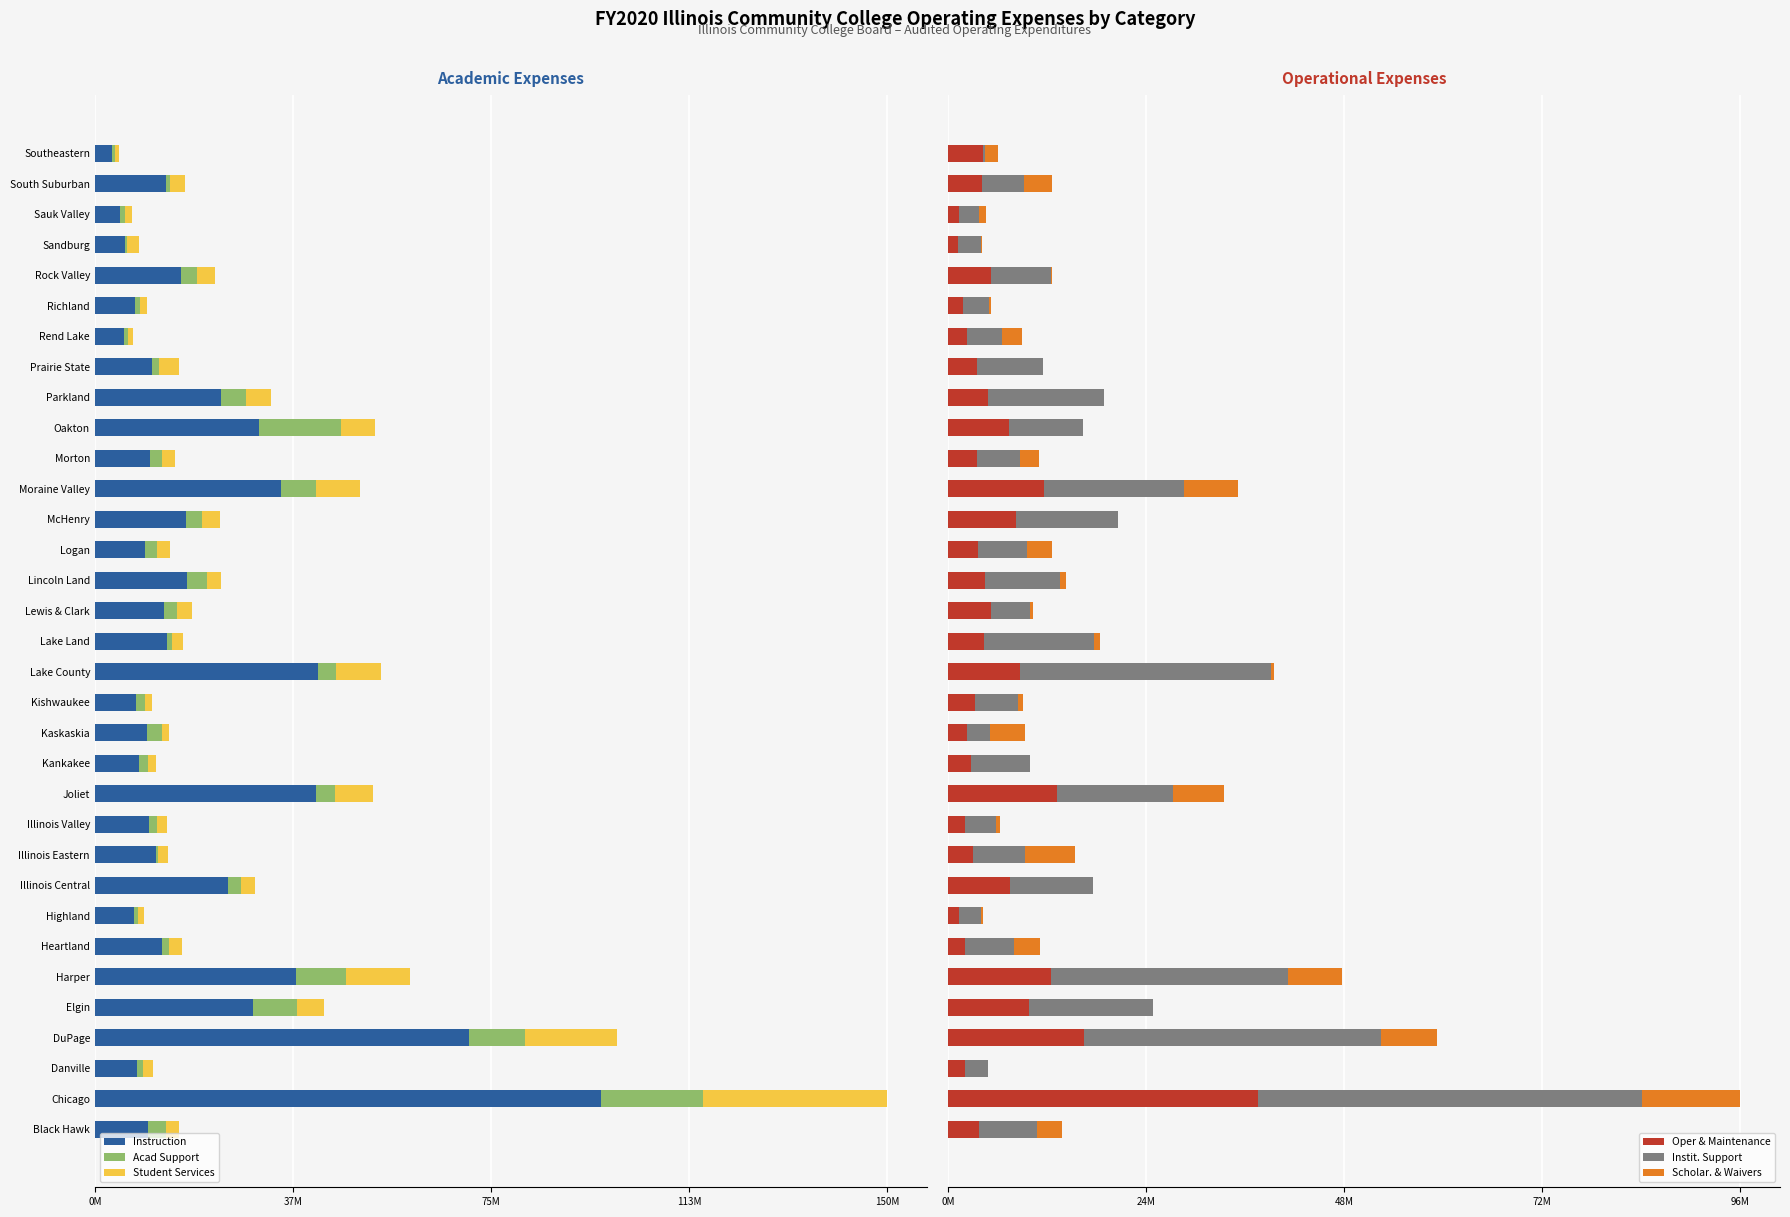

How many bars are there in each group?

6